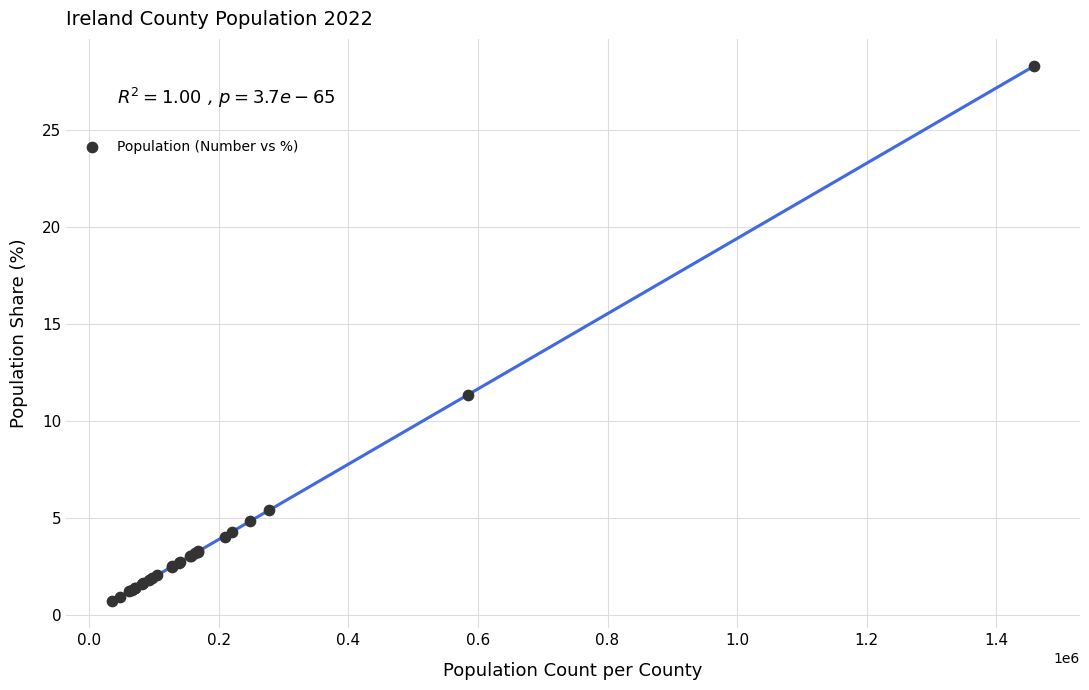

What Y value in the scatter plot is closest to 14?

11.3